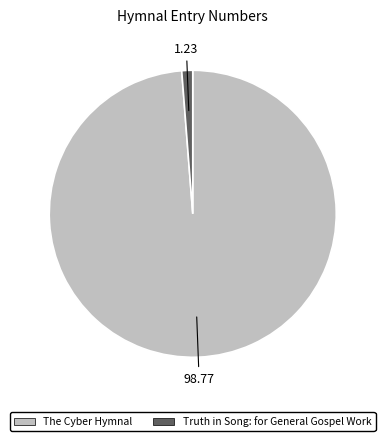

Is the sum of The Cyber Hymnal and Truth in Song: for General Gospel Work greater than half?

Yes